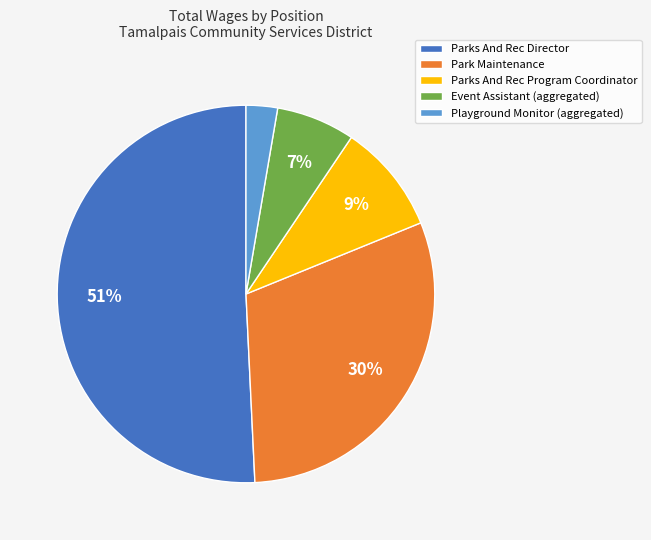

How many slices are in this pie chart?

5